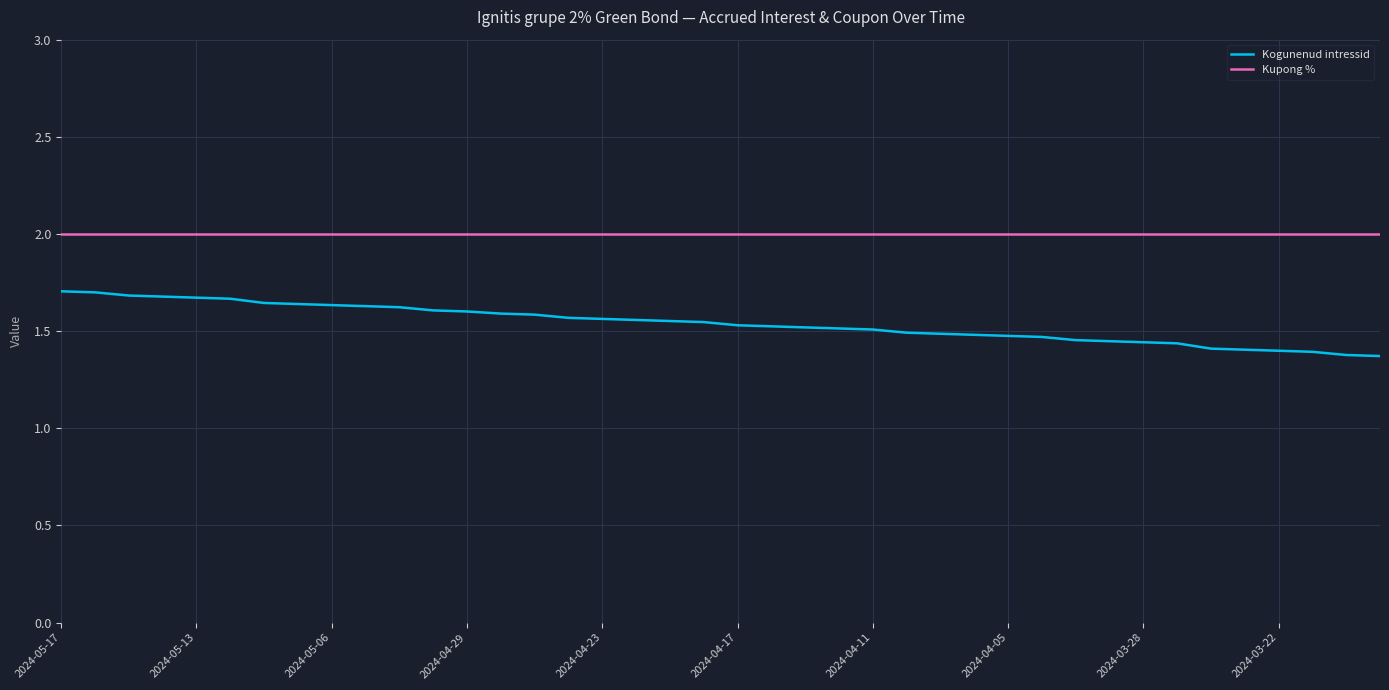

Which series has the largest total across all categories?

Kupong %